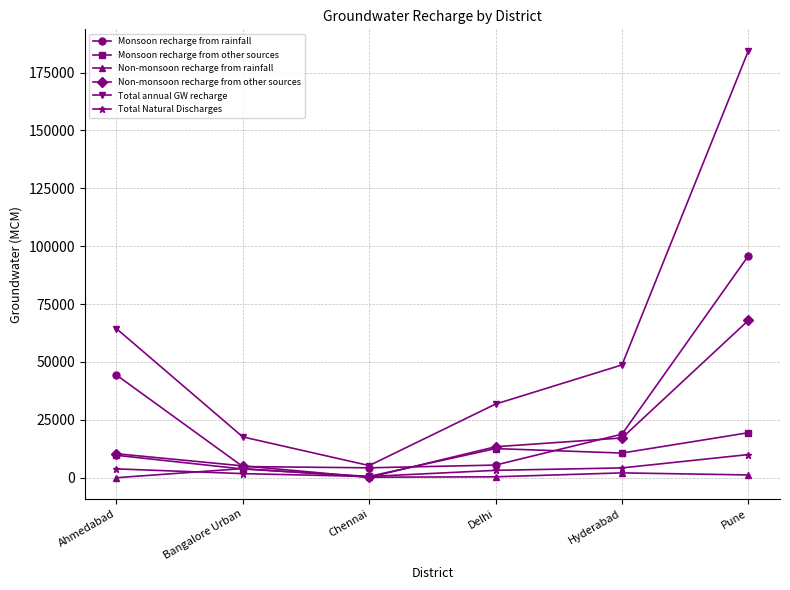

How many lines are shown in the chart?

6